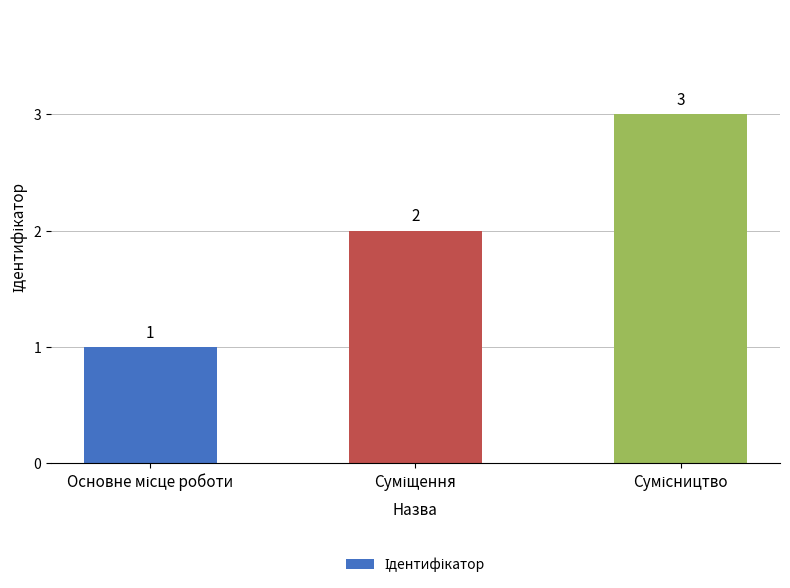

What is the sum of all values?

6